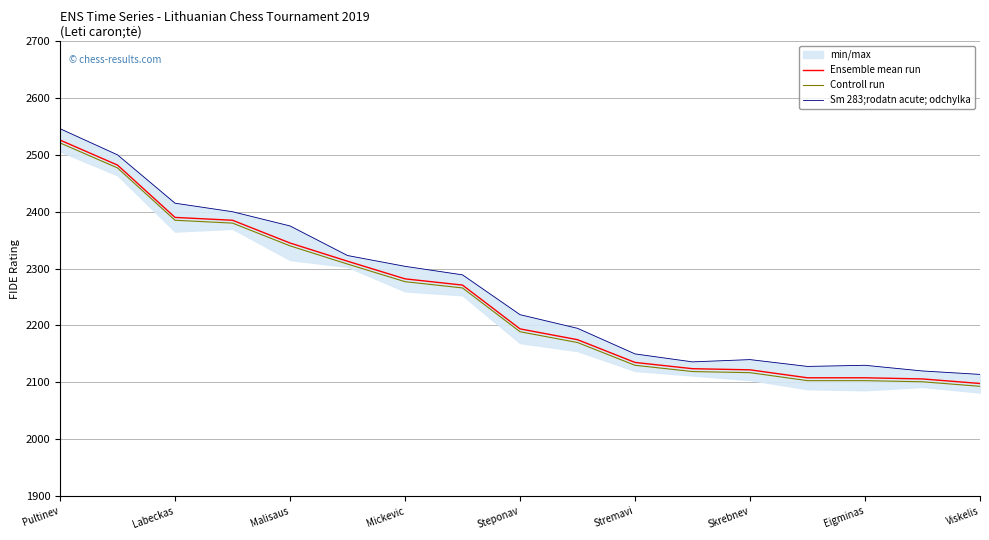

Where is the first local minimum for Sm 283;rodatn acute; odchylka?

11